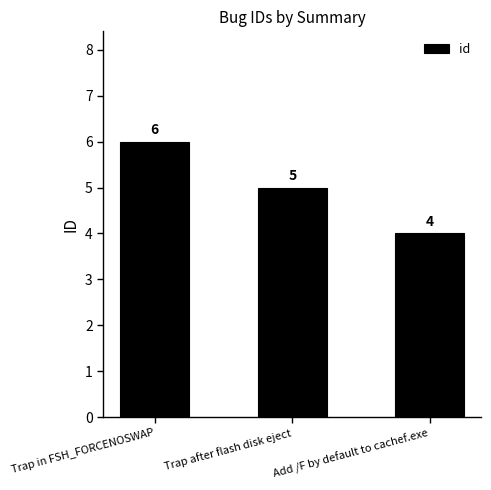

How many bars are there in total?

3